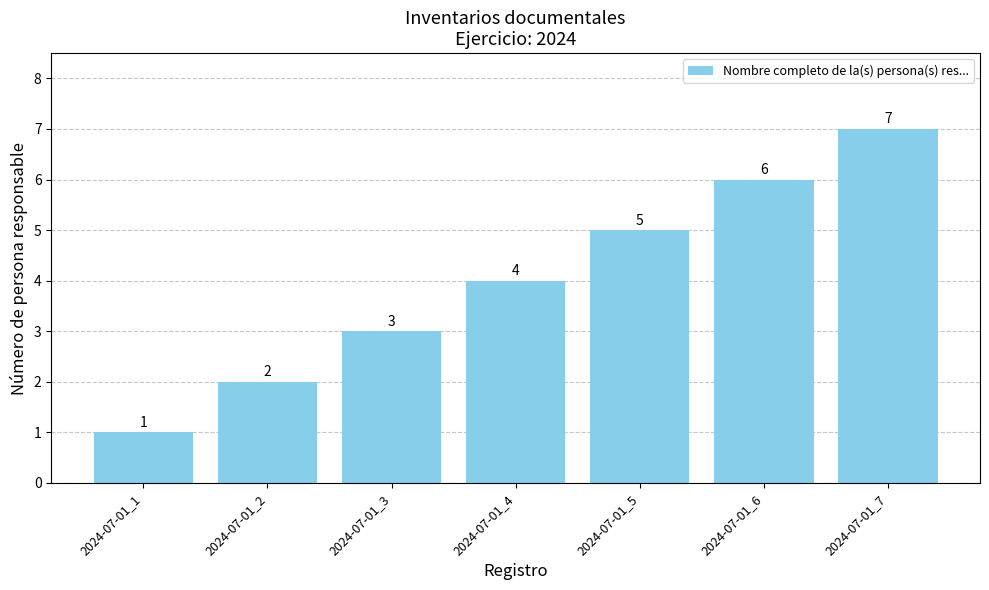

What is the approximate value at 2024-07-01_5?

5